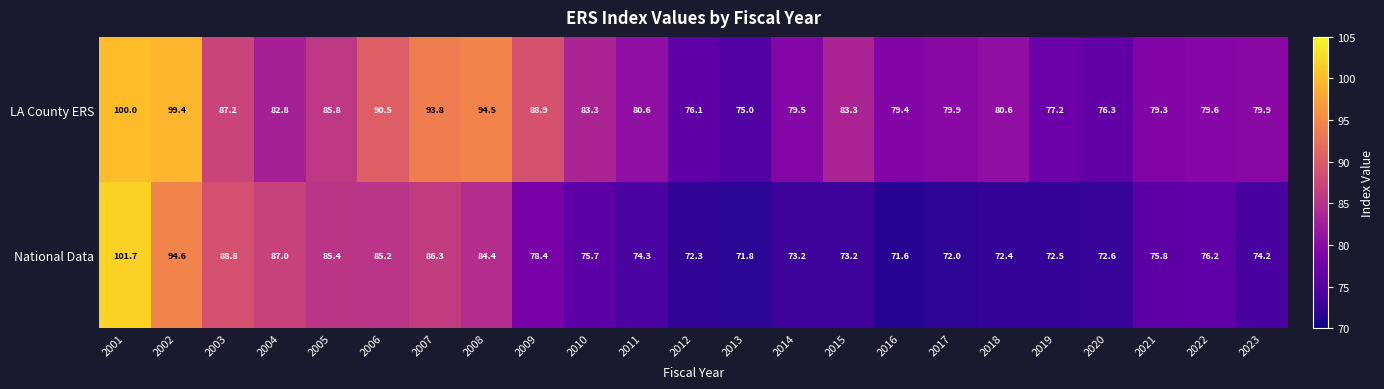

List the series in order of their peak value, highest first.

National Data, LA County ERS